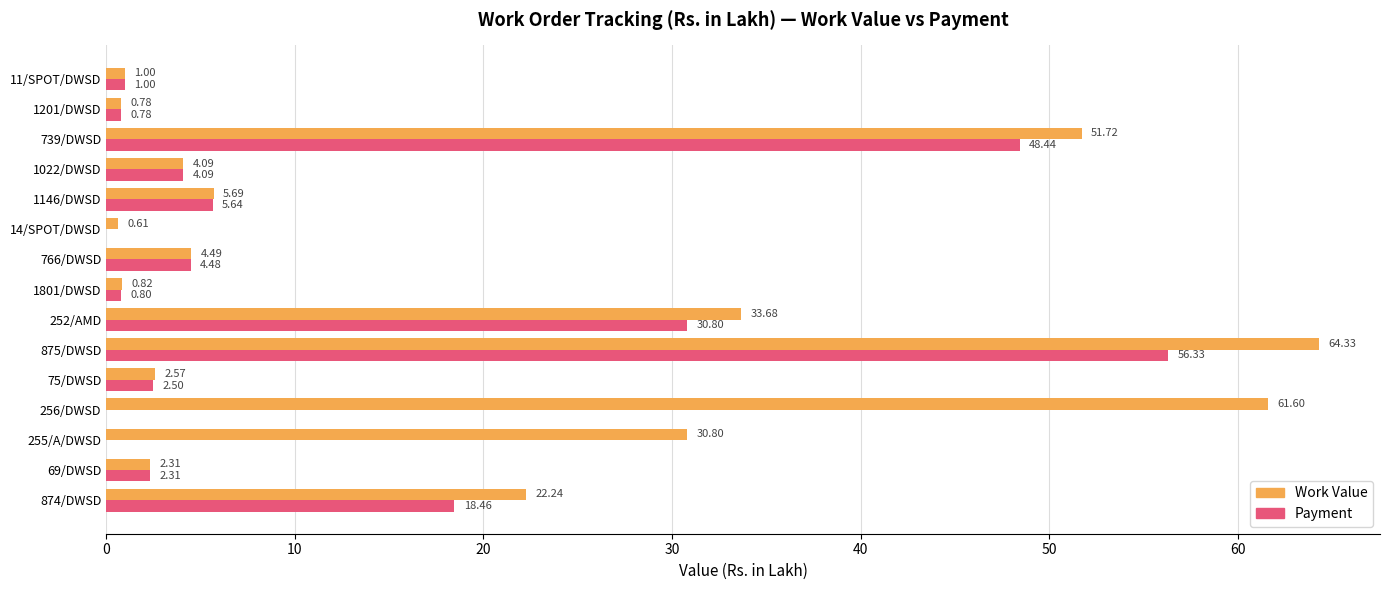

Which series has the largest total across all categories?

Work Value